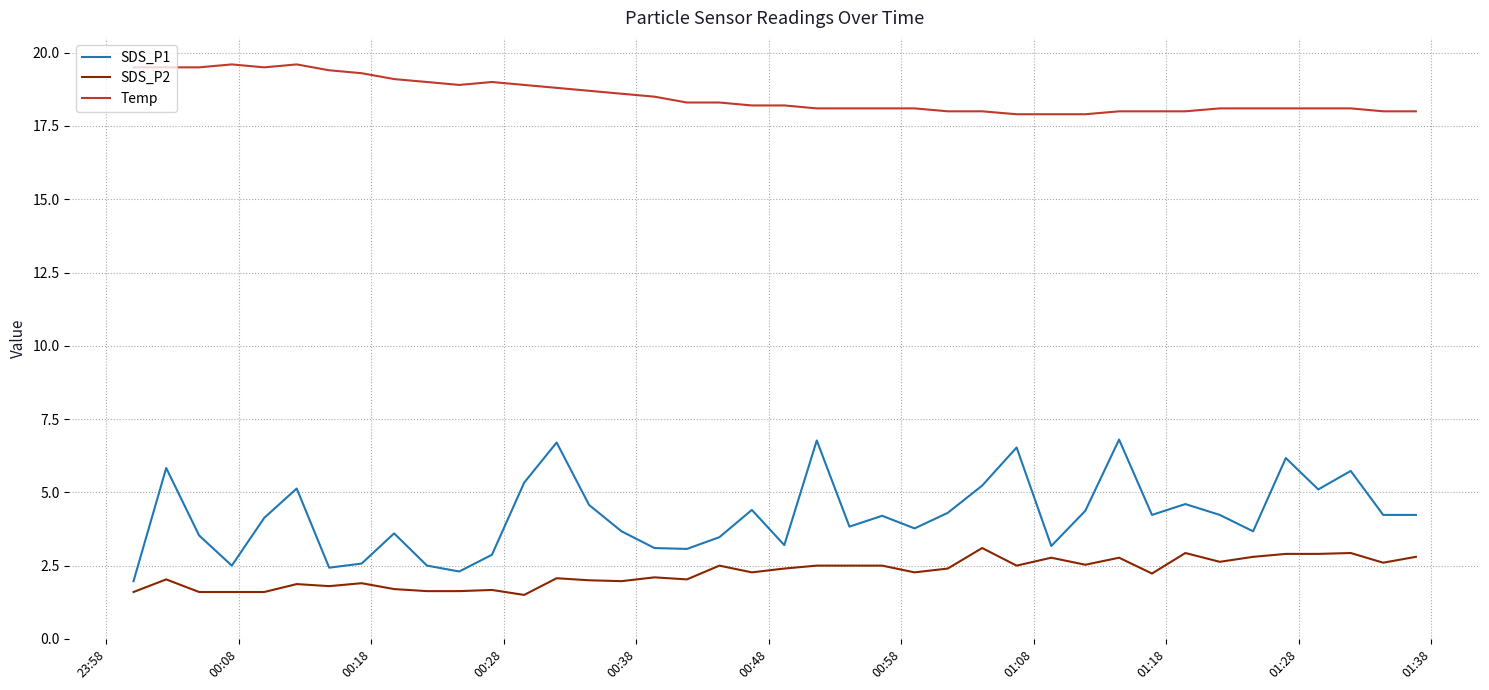

What is the difference between the maximum and minimum values in the SDS_P1 series?

4.8